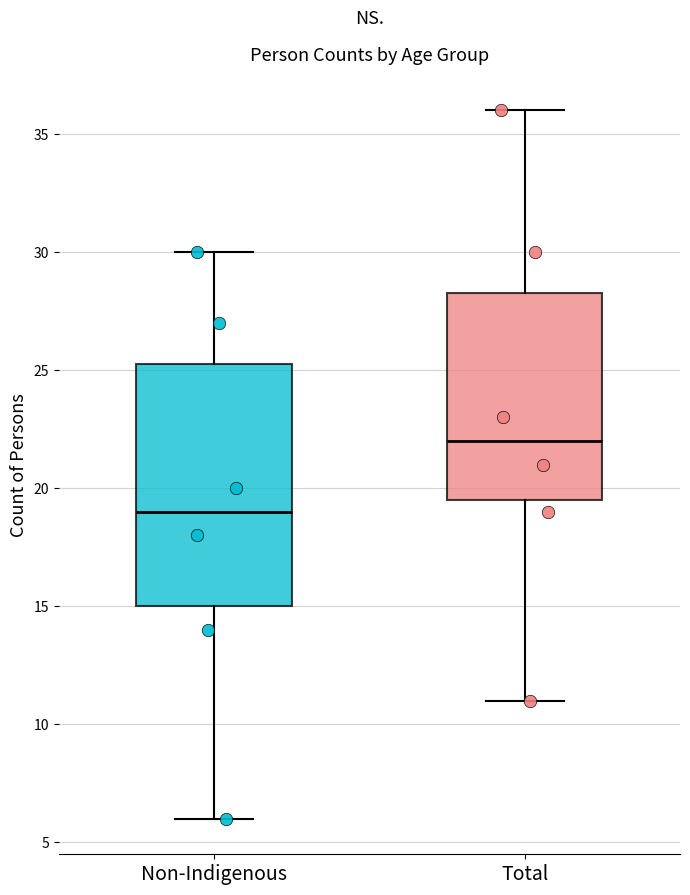

Where does the upper whisker of the box for Total end on the y-axis? The values are not printed on the chart, so give them approximately, as read against the axis.

36.0